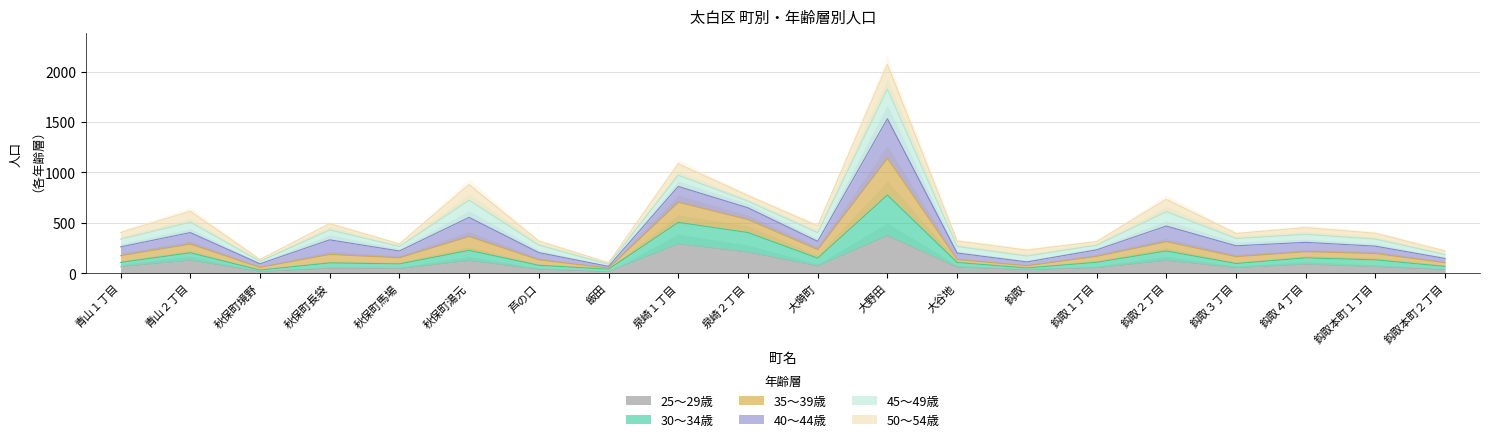

What is the label of the 2nd point from the right?

鈎取本町１丁目